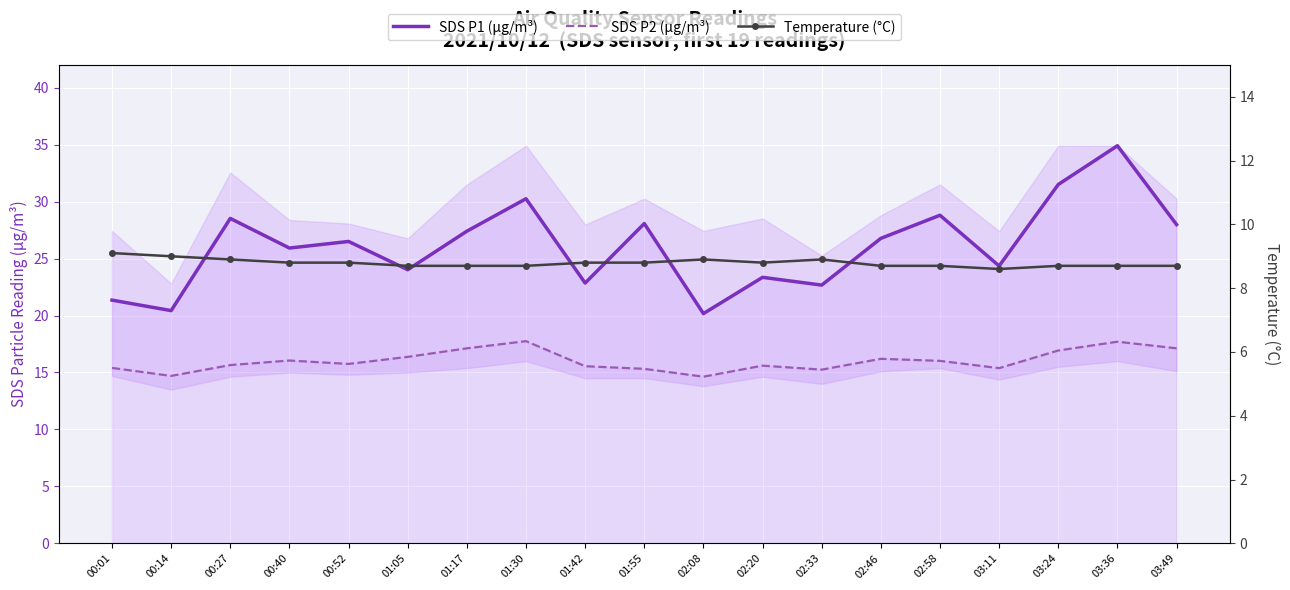

True or false: SDS P2 (µg/m³) and Temperature (°C) cross at least once.

False